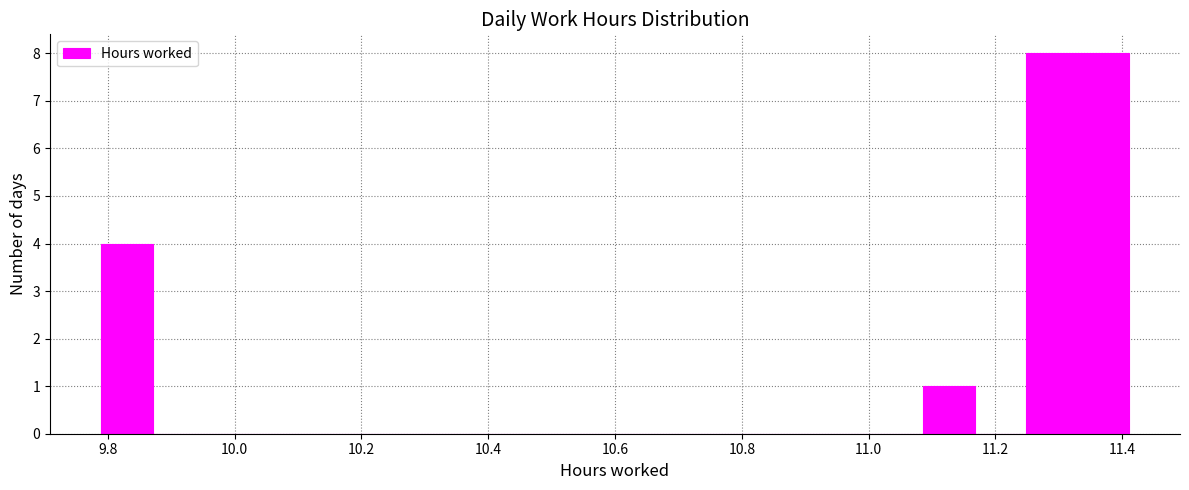

Reading left to right, transcribe this chart: for each bar, give the range it covers on the x-axis and its height. Neither the bar edges nor the heights are printed on the chart, so give them approximately, as read against the axes.

9.80 to 9.88: 4
9.88 to 9.96: 0
9.96 to 10.04: 0
10.04 to 10.12: 0
10.12 to 10.20: 0
10.20 to 10.28: 0
10.28 to 10.36: 0
10.36 to 10.44: 0
10.44 to 10.52: 0
10.52 to 10.60: 0
10.60 to 10.68: 0
10.68 to 10.76: 0
10.76 to 10.84: 0
10.84 to 10.92: 0
10.92 to 11.00: 0
11.00 to 11.08: 0
11.08 to 11.16: 1
11.16 to 11.24: 0
11.24 to 11.32: 8
11.32 to 11.42: 8